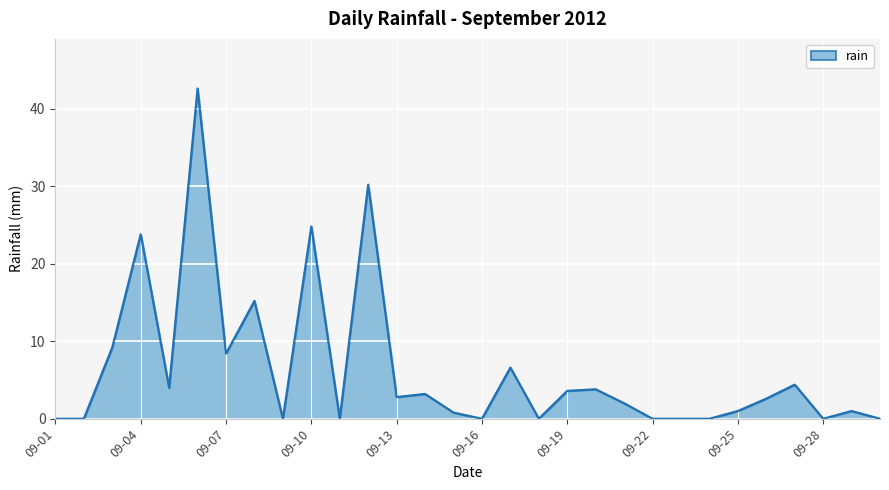

Reading left to right, transcribe all the data shown in this chart.

0.0	0.0	9.2	23.8	4.0	42.6	8.4	15.2	0.0	24.8	0.0	30.2	2.8	3.2	0.8	0.0	6.6	0.0	3.6	3.8	2.0	0.0	0.0	0.0	1.0	2.6	4.4	0.0	1.0	0.0